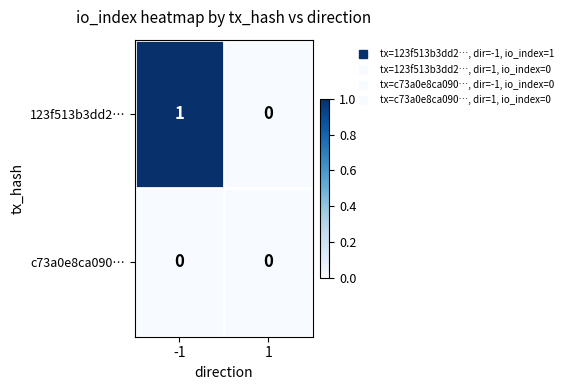

Which series has the largest total across all categories?

123f513b3dd2…